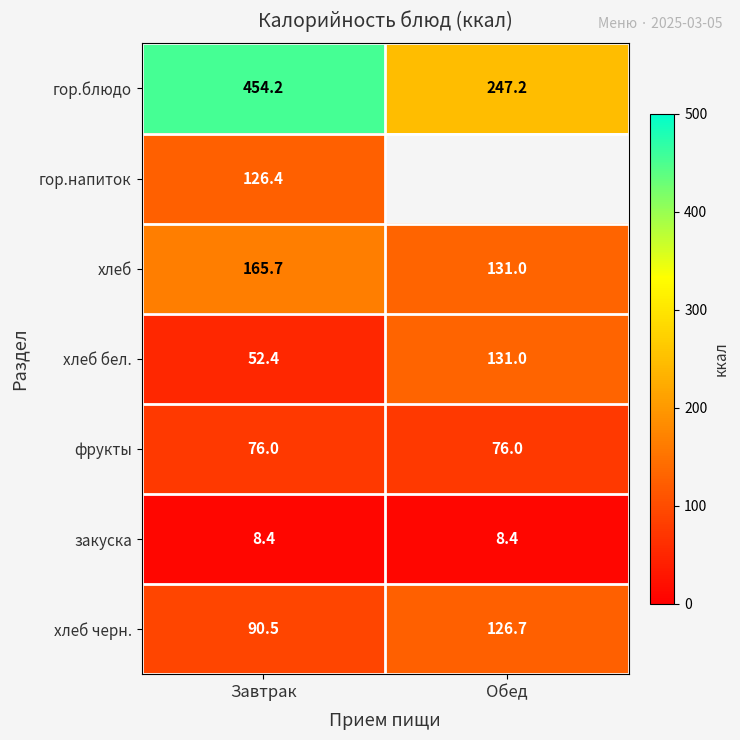

Where does the хлеб series first go above 165?

Завтрак